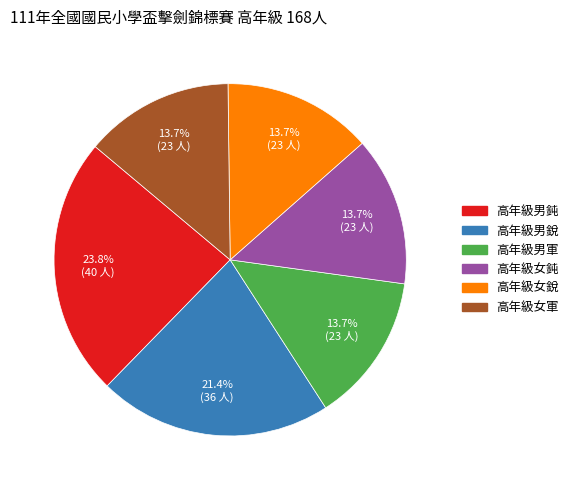

Count the number of slices in the pie.

6